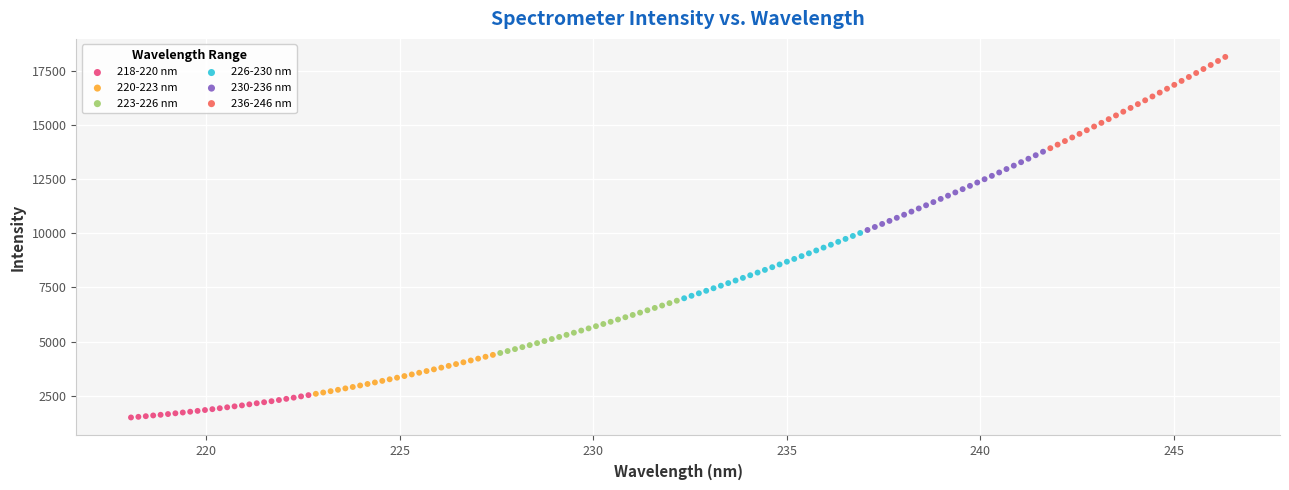

Which series has the widest spread of Y values?

236-246 nm